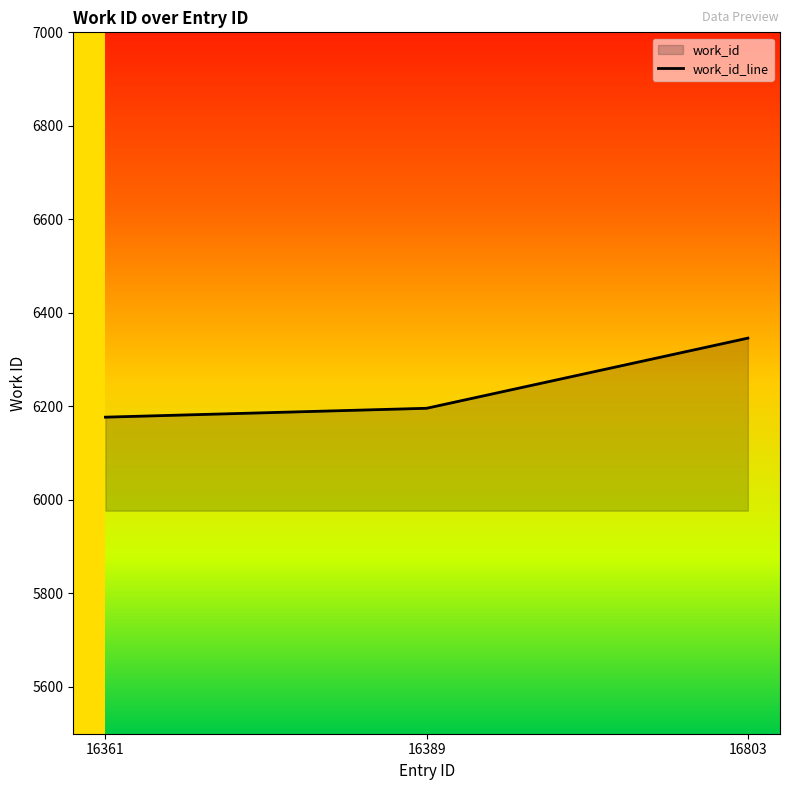

What is the ratio of the value at 16803 to the value at 16389?

1.0